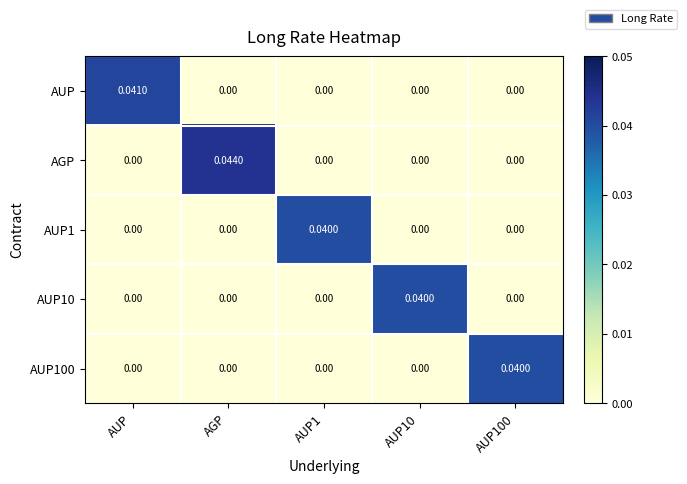

Which series has the largest range (max minus min)?

AGP